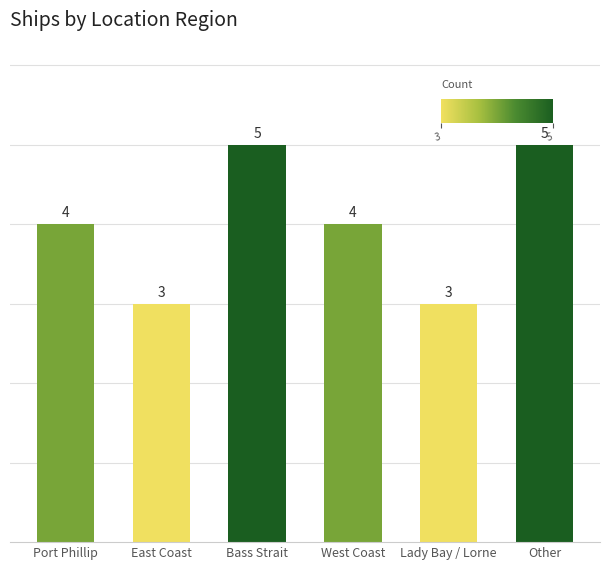

What is the average value?

4